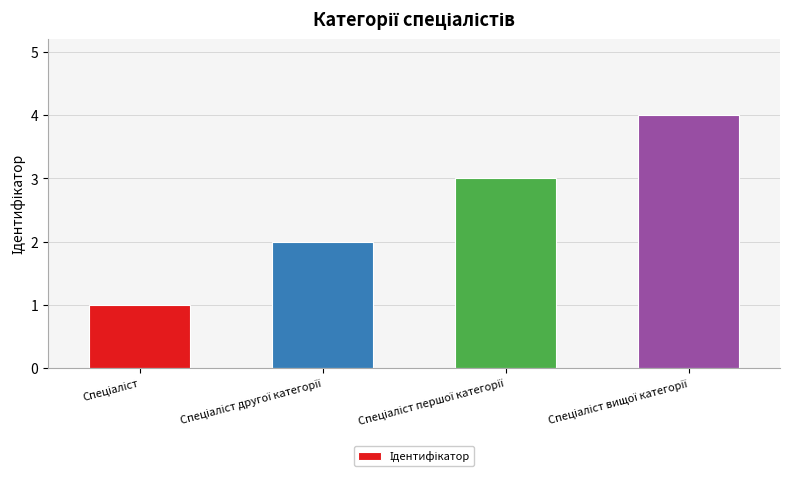

How many distinct data groups are displayed?

1